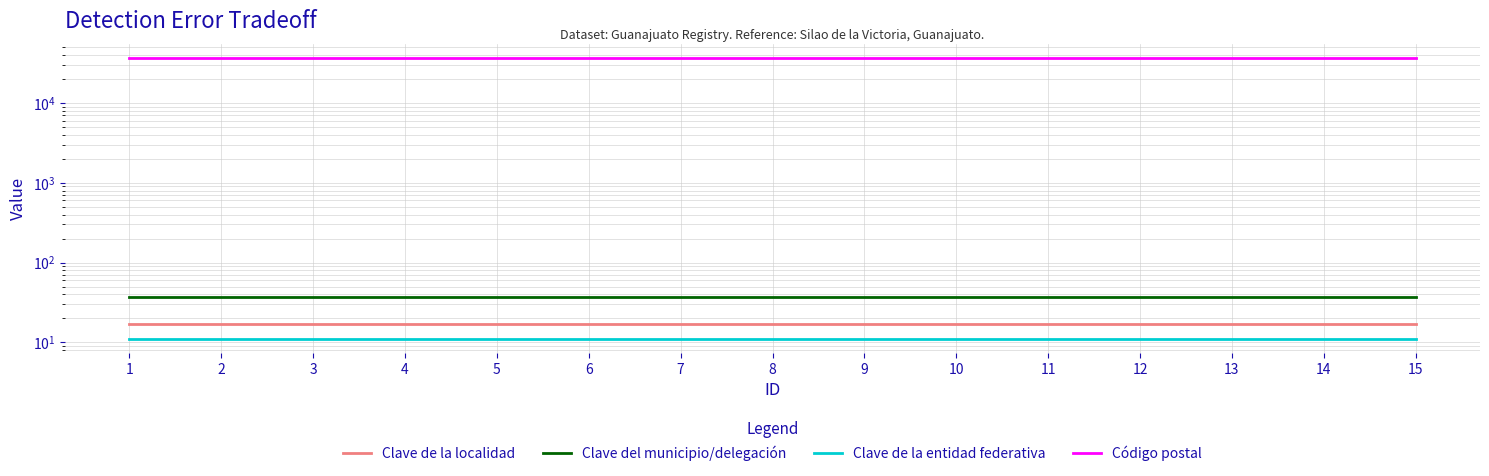

True or false: Clave de la localidad has a value of 17 at 6.

True